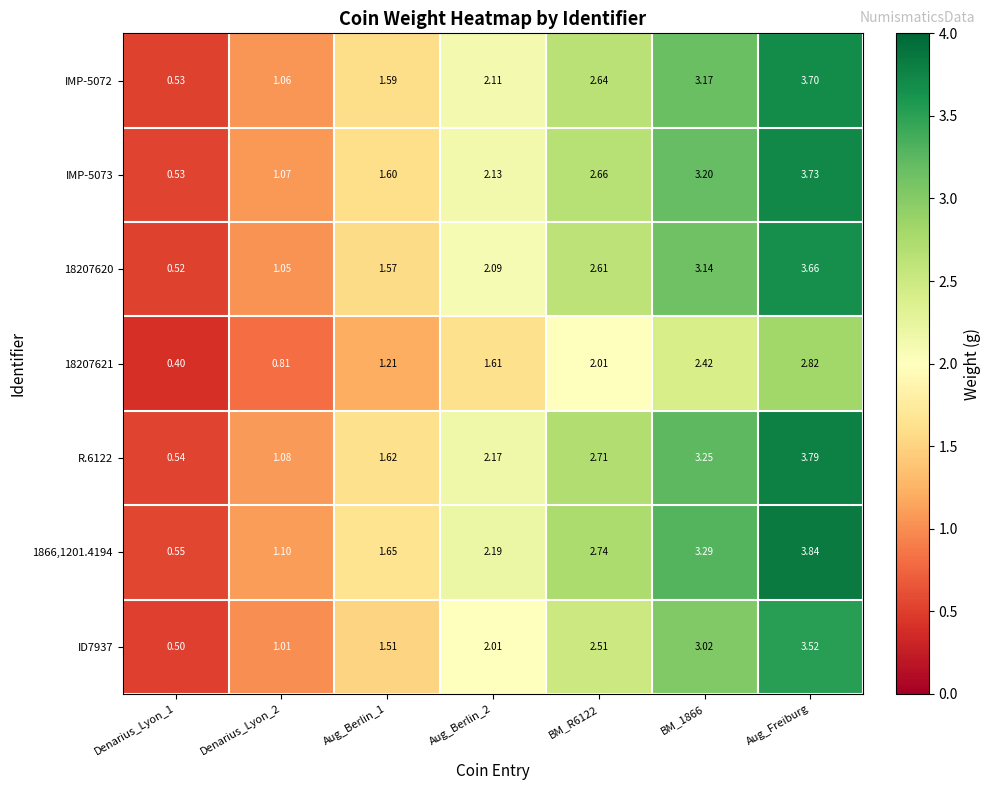

Is the value of R.6122 at Aug_Berlin_1 greater than the value of 18207621 at Denarius_Lyon_2?

Yes